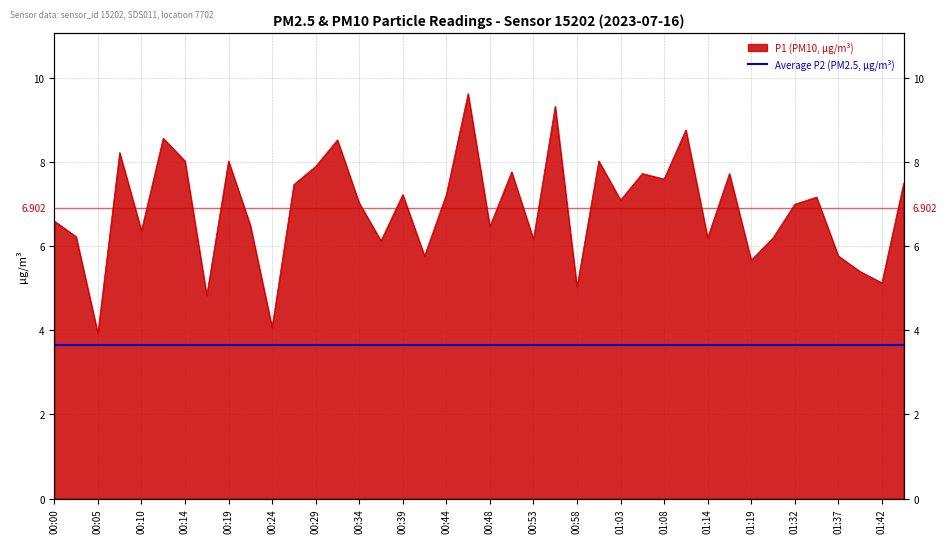

What is the minimum value shown in the chart?

3.9